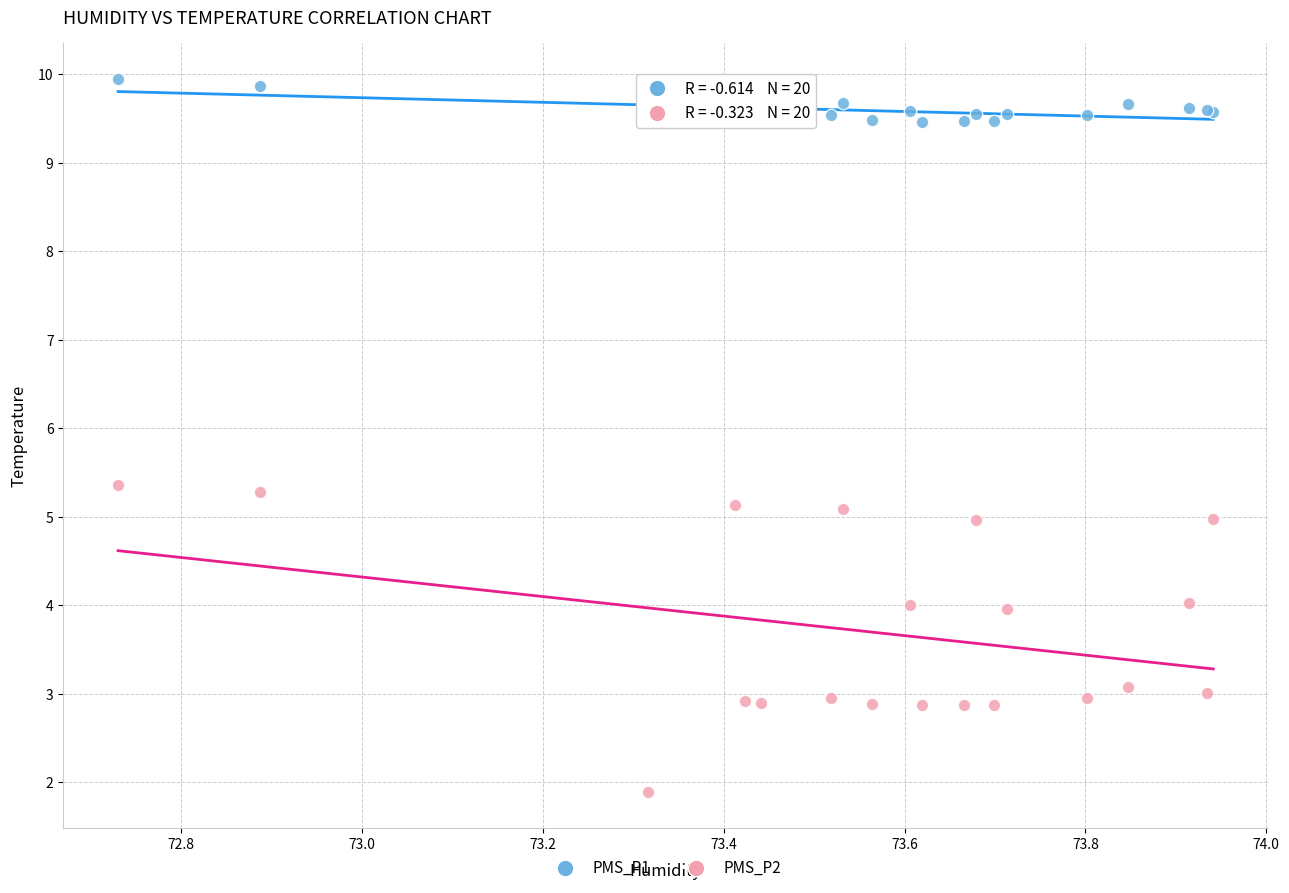

Which series contains the highest Y value?

PMS_P1